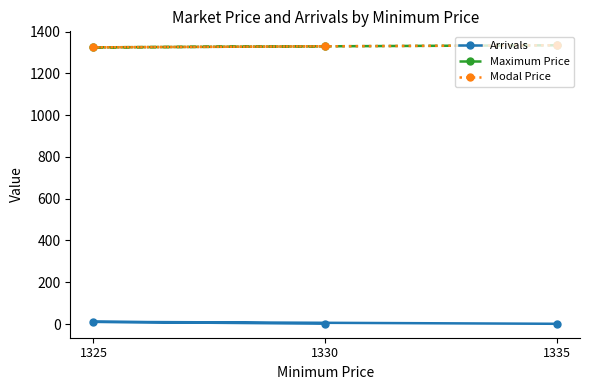

Which series changed the most between 1325 and 1330?

Arrivals